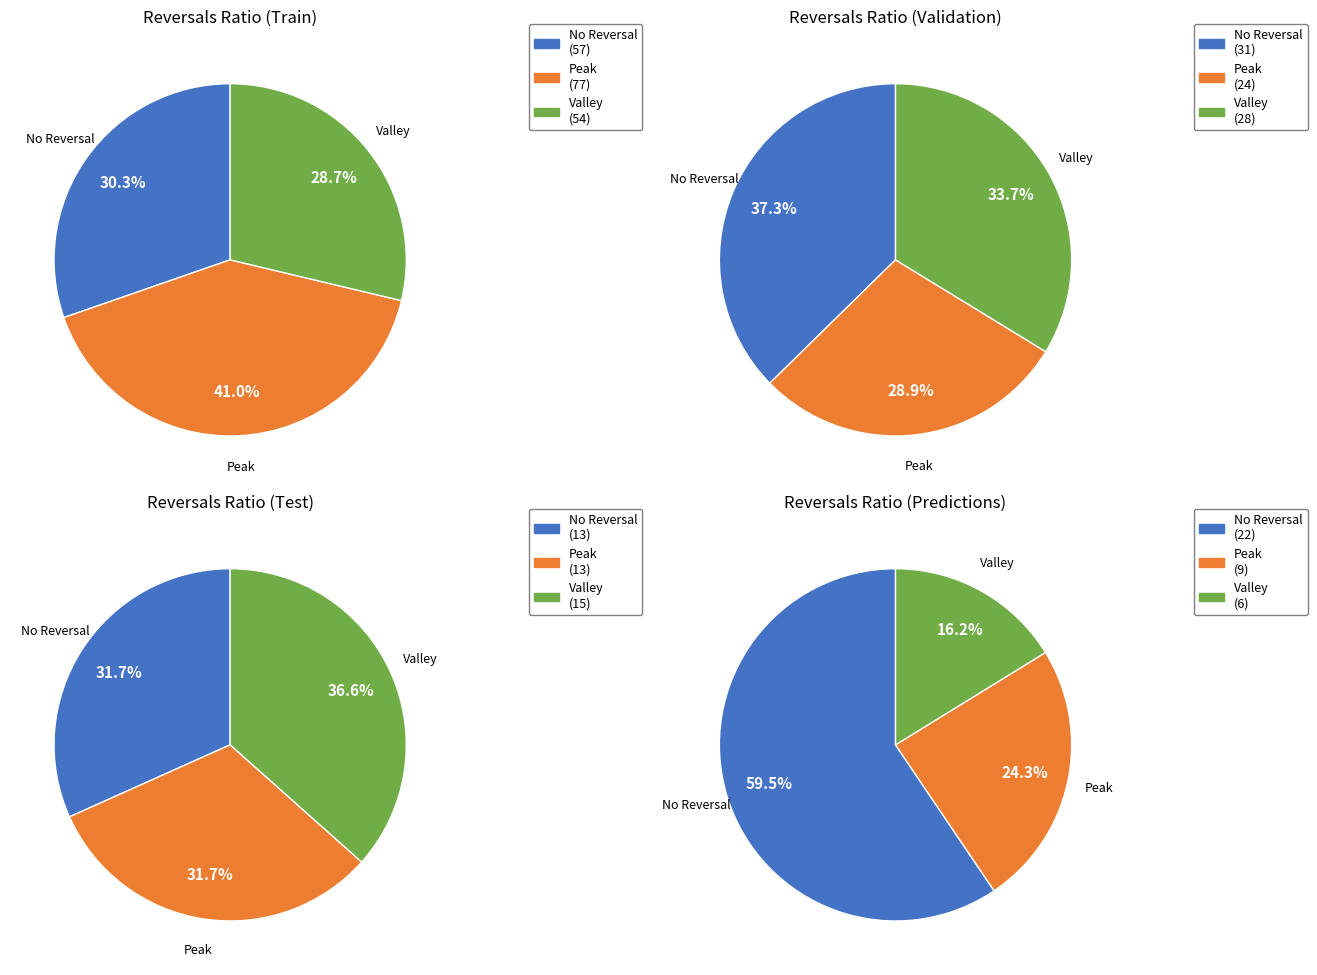

Between 5 and 3, which is larger?

5